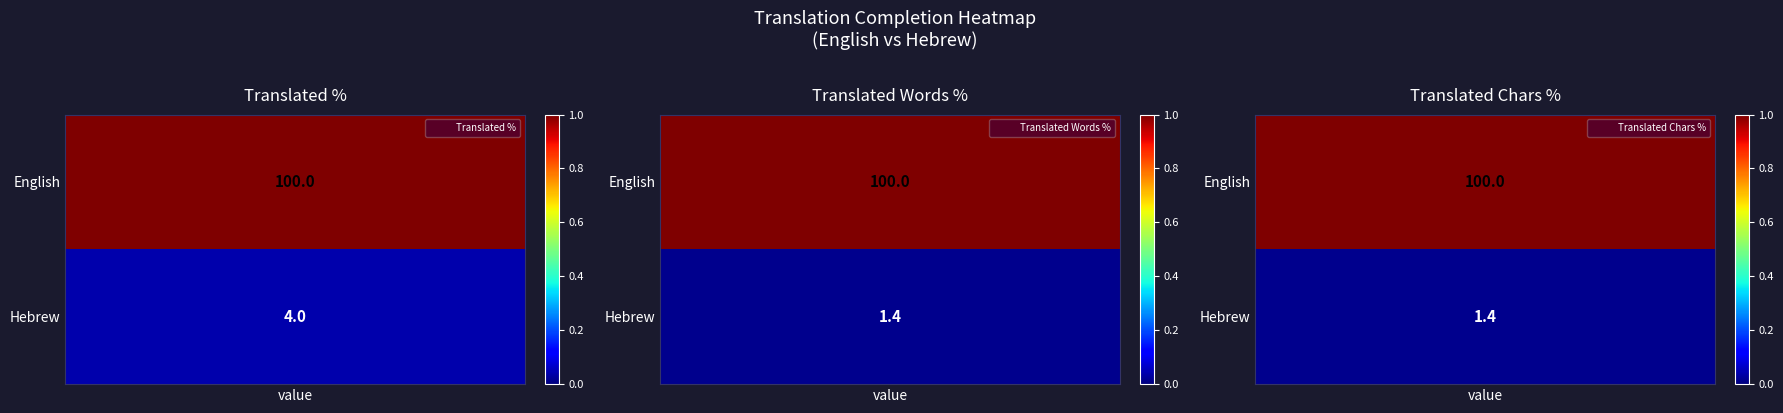

True or false: translated_words_percent has a value of 49.8 at English.

False